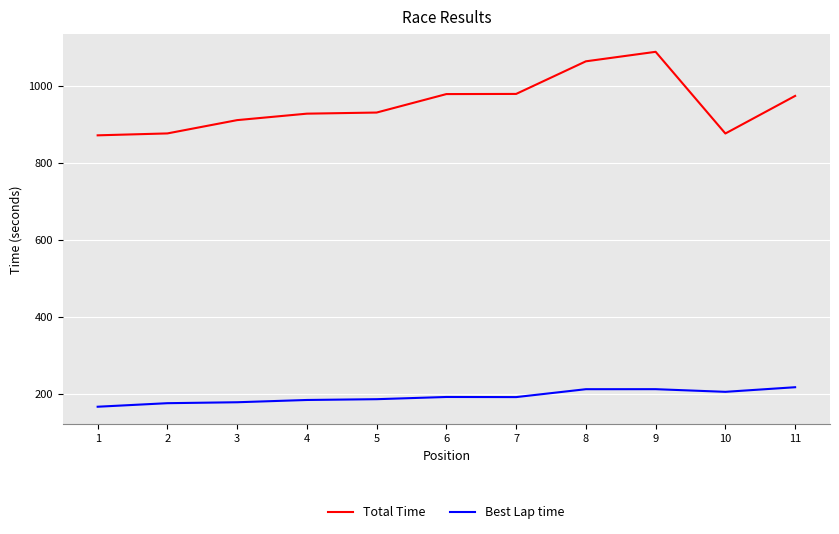

At which category does the chart reach its minimum across all series?

1